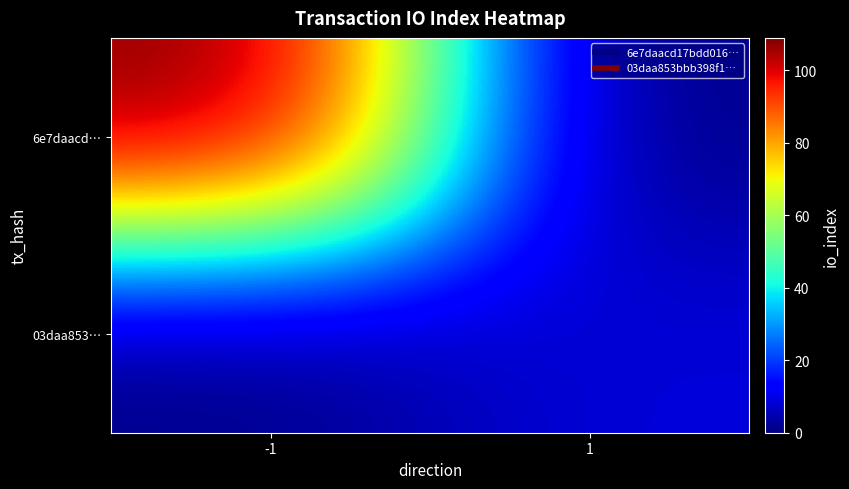

At how many categories does at least one series exceed 9?

1